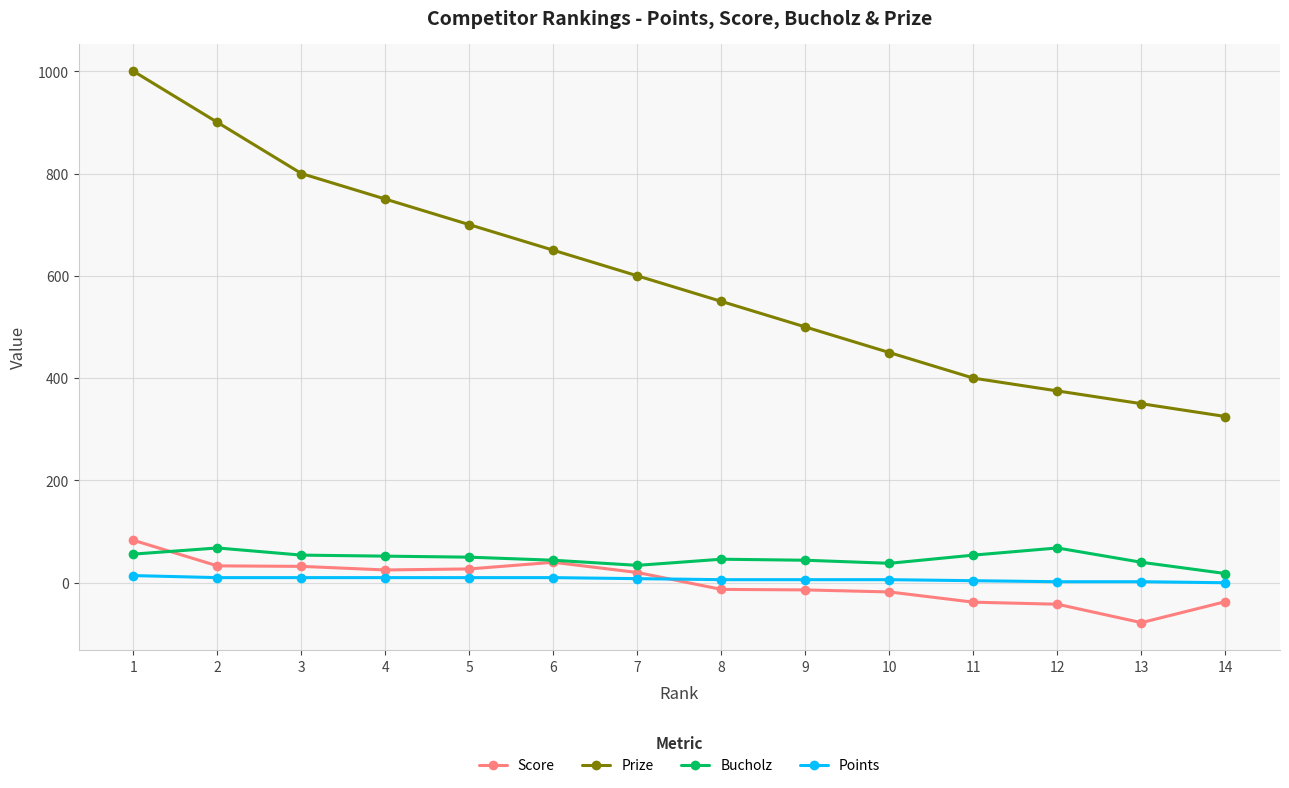

Where is the first local maximum for Bucholz?

2